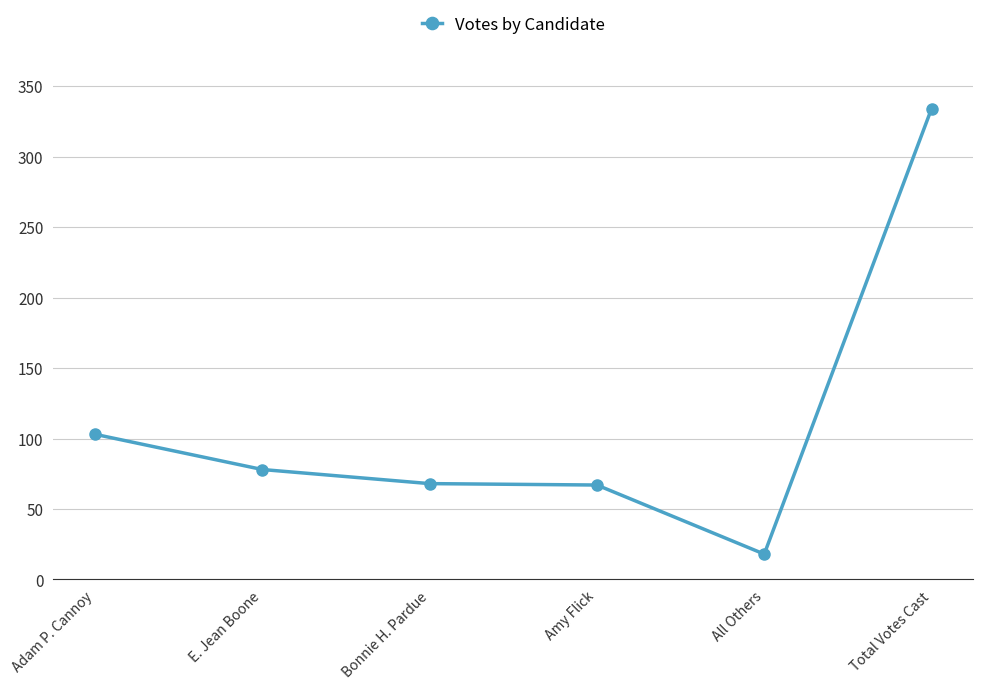

What is the label of the 3rd point from the right?

Amy Flick